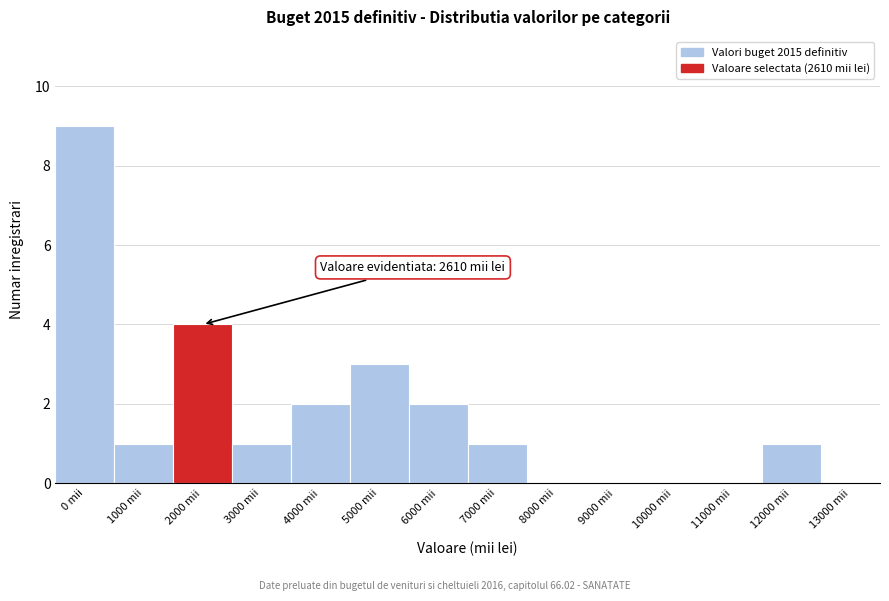

Reading left to right, extract all data points from this chart.

0 mii=9	1000 mii=1	2000 mii=4	3000 mii=1	4000 mii=2	5000 mii=3	6000 mii=2	7000 mii=1	8000 mii=0	9000 mii=0	10000 mii=0	11000 mii=0	12000 mii=1	13000 mii=0